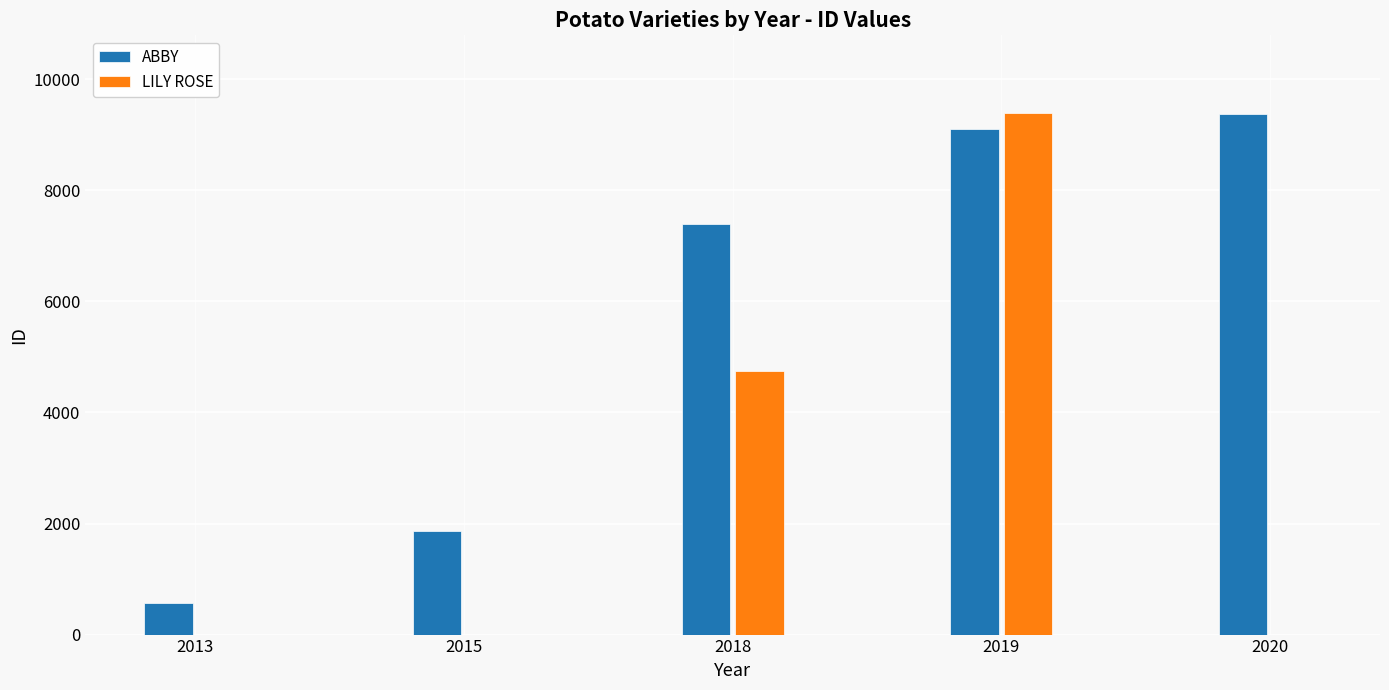

What is the sum of the ABBY values at 2015 and 2013?

2438